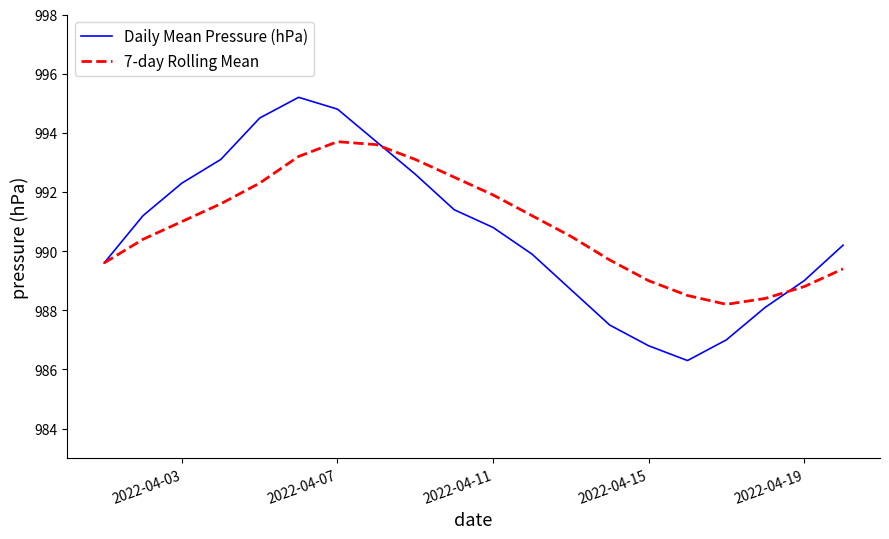

Reading right to left, list all the values displayed in this chart.

Daily Mean Pressure (hPa): 990.2	989.0	988.1	987.0	986.3	986.8	987.5	988.7	989.9	990.8	991.4	992.6	993.7	994.8	995.2	994.5	993.1	992.3	991.2	989.6
7-day Rolling Mean: 989.4	988.8	988.4	988.2	988.5	989.0	989.7	990.5	991.2	991.9	992.5	993.1	993.6	993.7	993.2	992.3	991.6	991.0	990.4	989.6